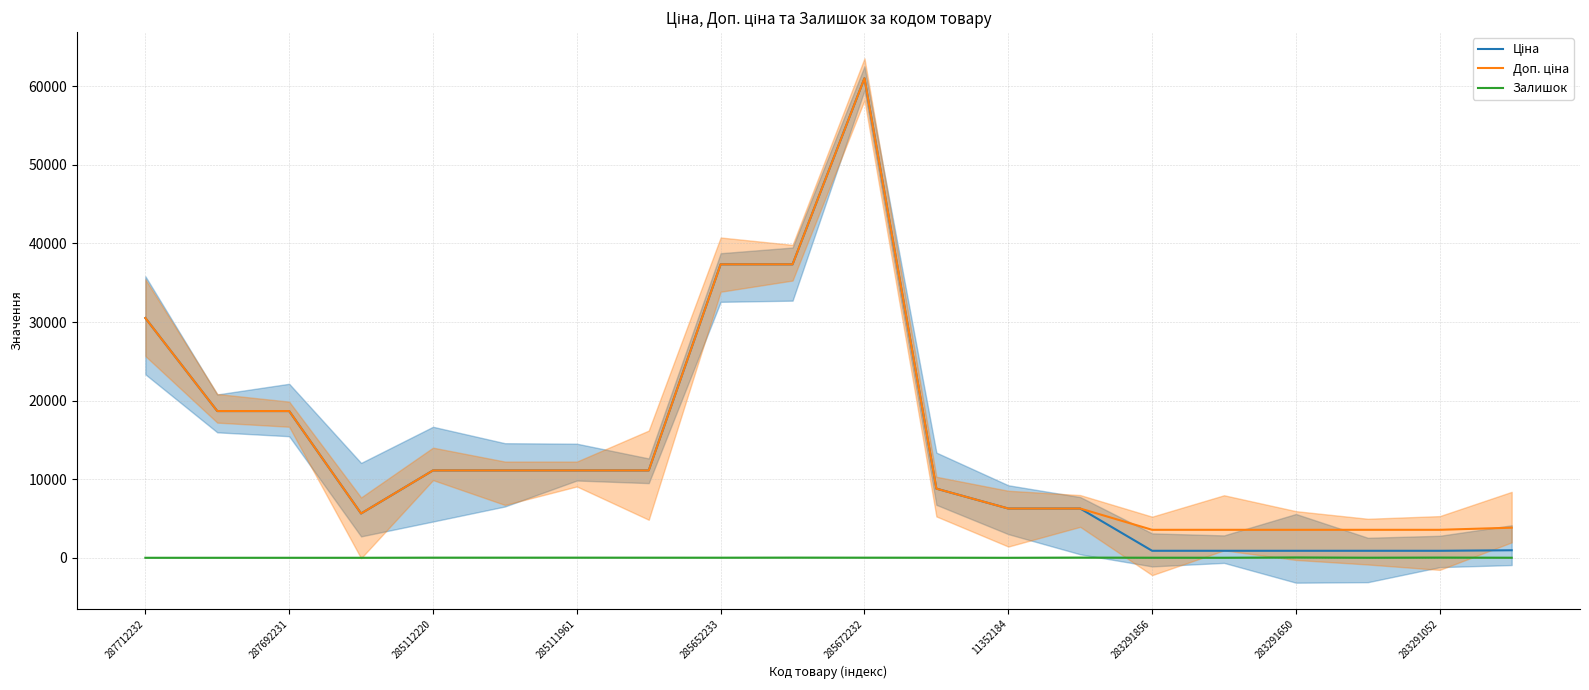

At 16, list the series in order from largest to smallest.

Доп. ціна, Ціна, Залишок